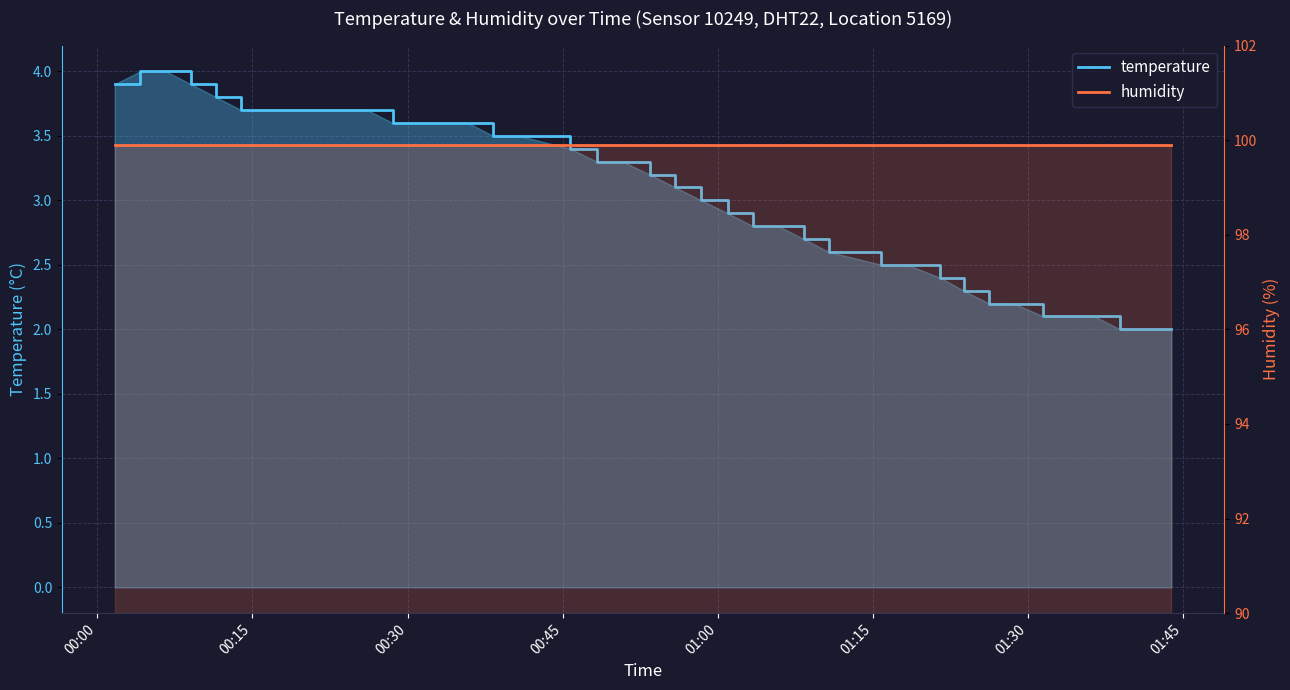

What is the sum of all temperature values?

122.7